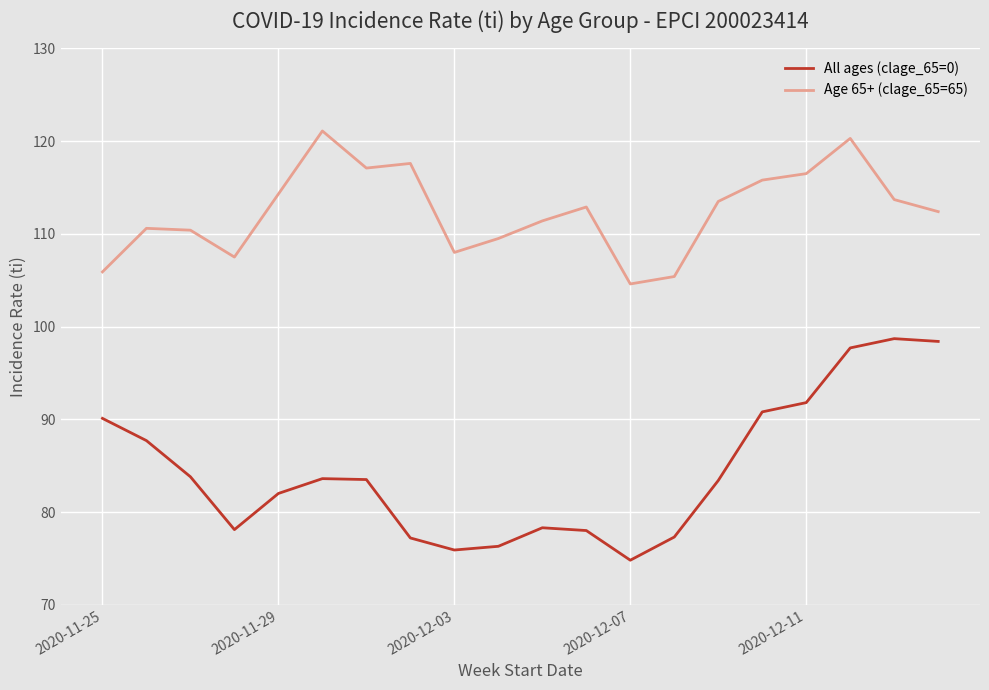

Which series has the largest total across all categories?

Age 65+ (clage_65=65)